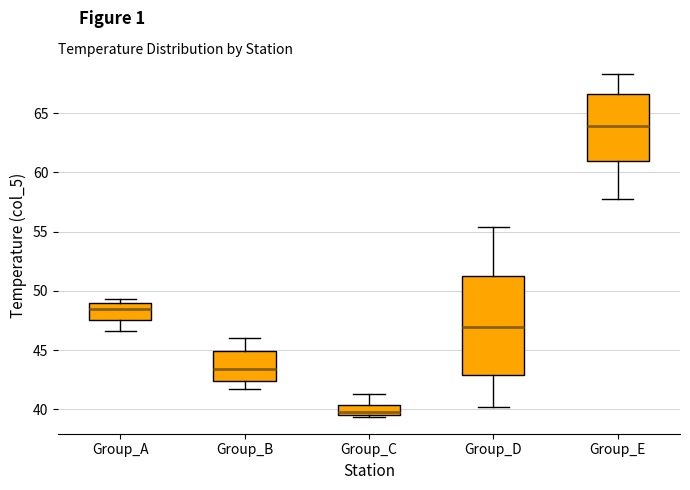

Where is the upper edge of the box for Group_C on the y-axis? The values are not printed on the chart, so give them approximately, as read against the axis.

40.5